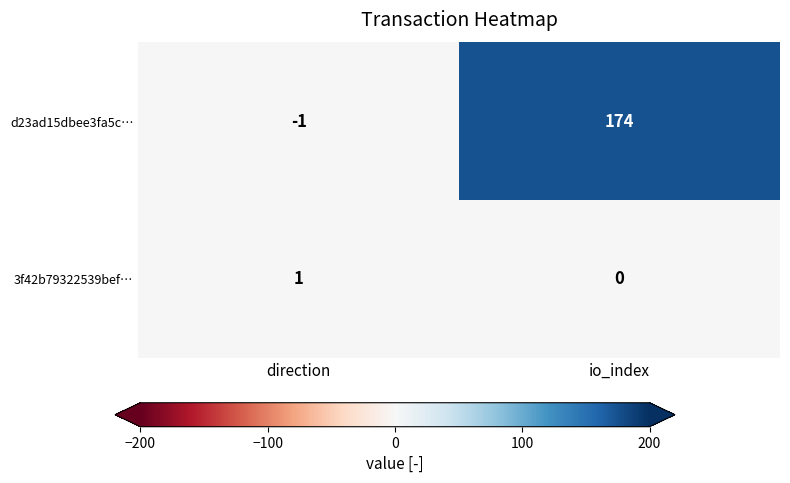

Reading left to right, transcribe all the data shown in this chart.

d23ad15dbee3fa5c…: -1	174
3f42b79322539bef…: 1	0